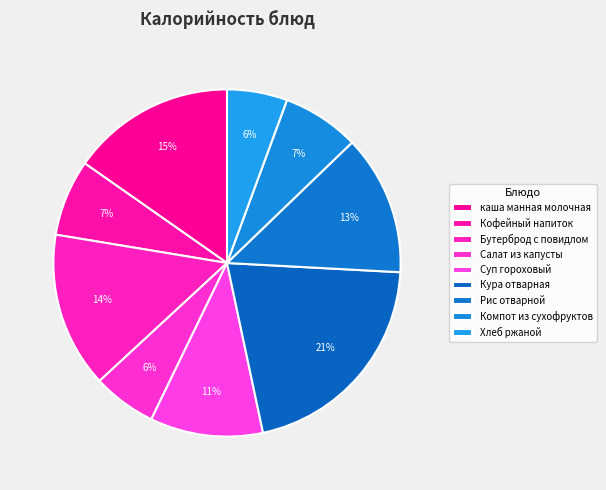

Is there a majority slice in this chart?

No